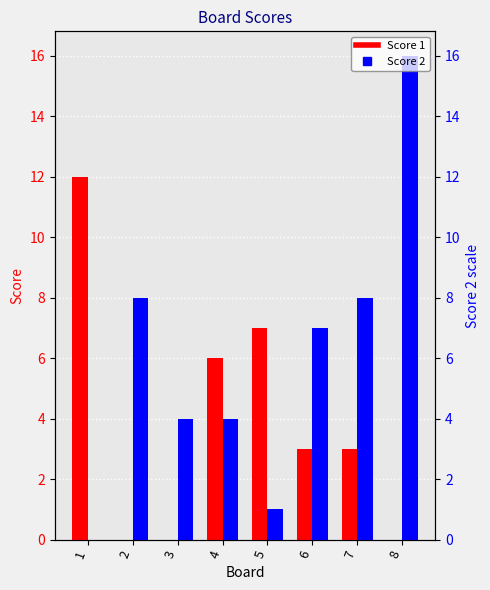

List the series in order of their overall mean, highest first.

Score 2, Score 1